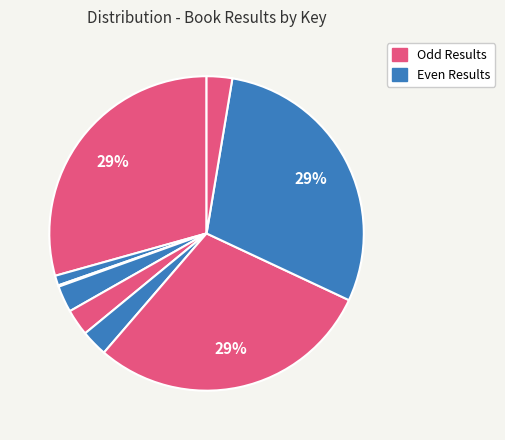

Rank the categories by value from highest to lowest.

7, 1, 8, 5, 4, 6, 9, 2, 3